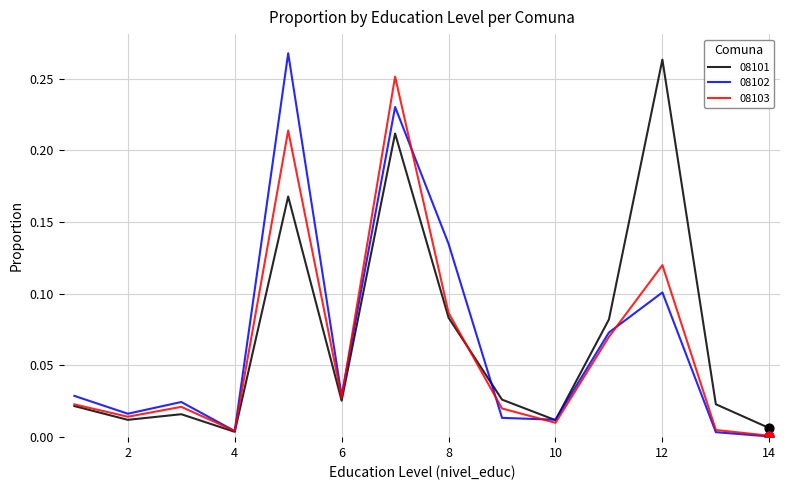

What are all the series names shown in the legend?

08101, 08102, 08103